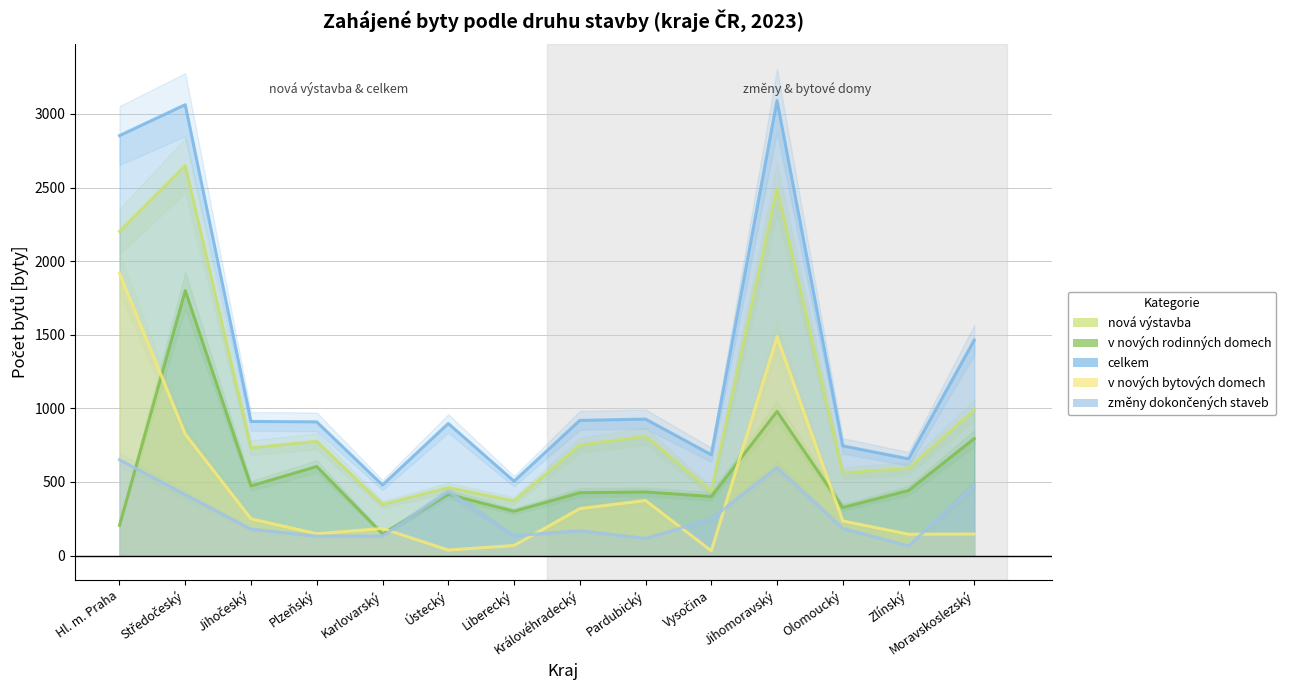

Count the number of categories in the chart.

14